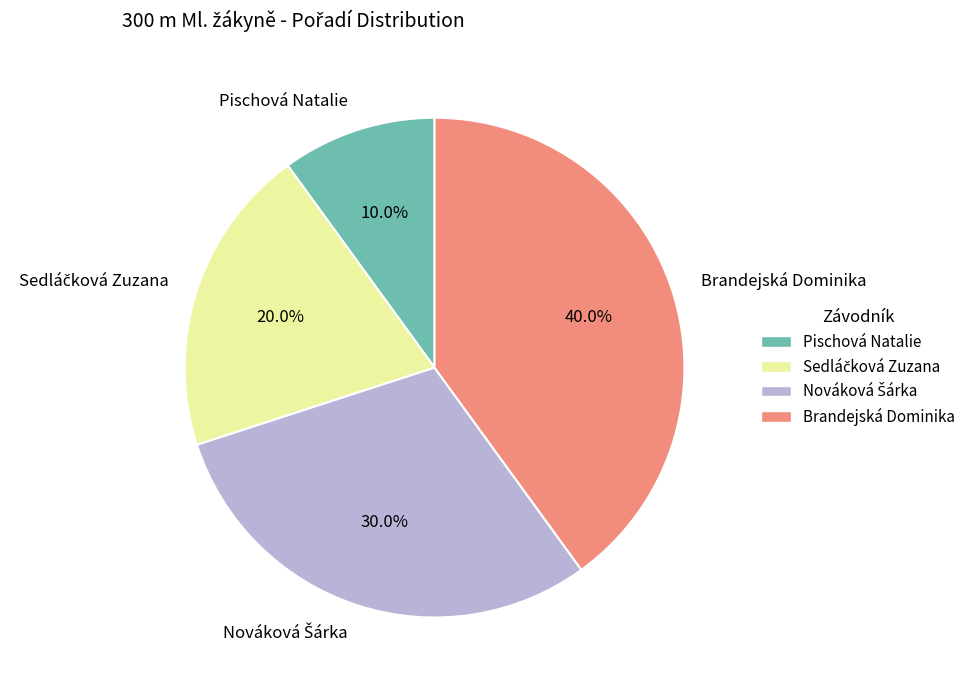

To the nearest percent, what percentage of the pie is Pischová Natalie?

10%